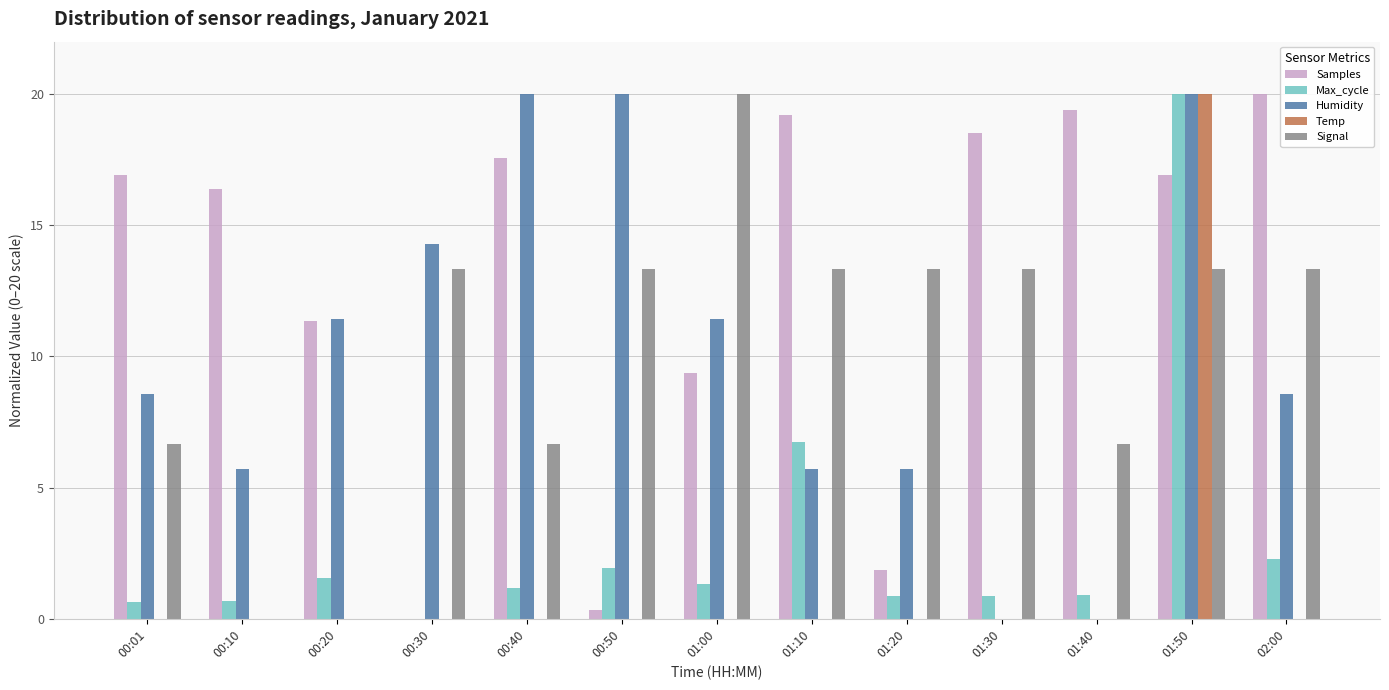

Is it true that Signal equals 13.3 at 01:30?

True